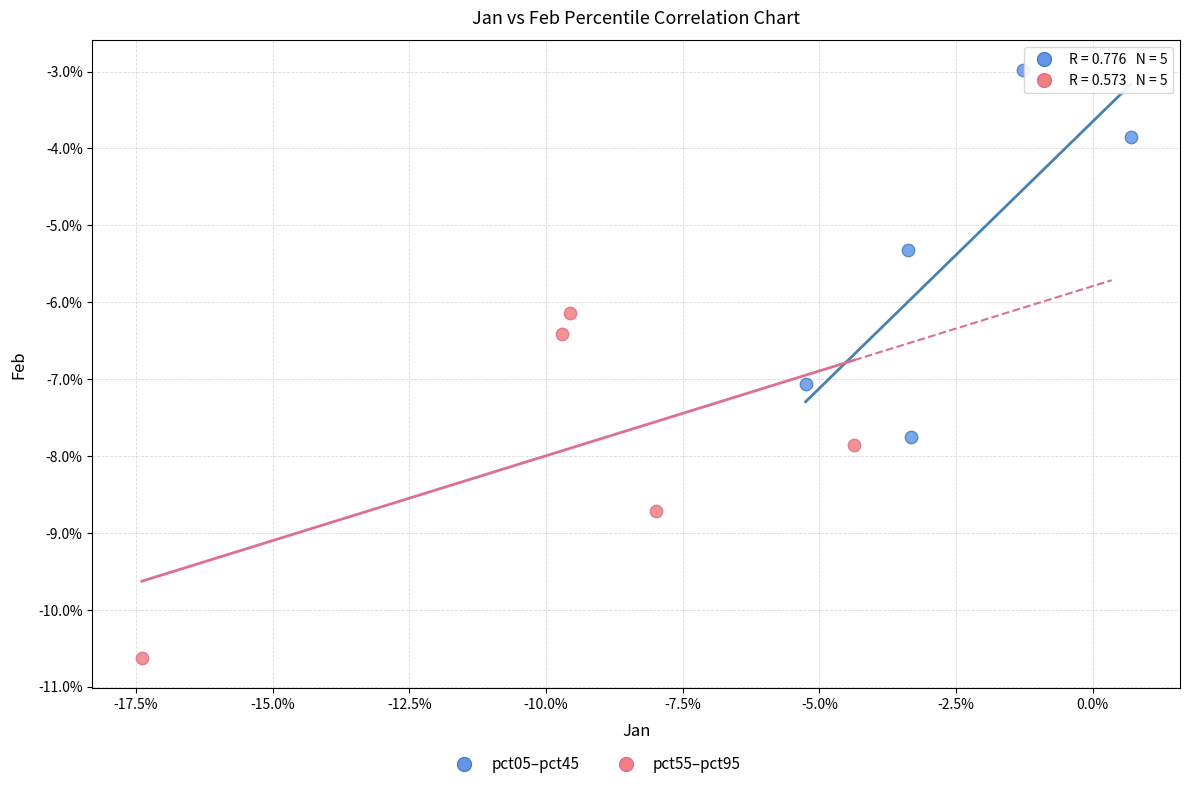

Which series has the largest Y range (max minus min)?

pct05–pct45